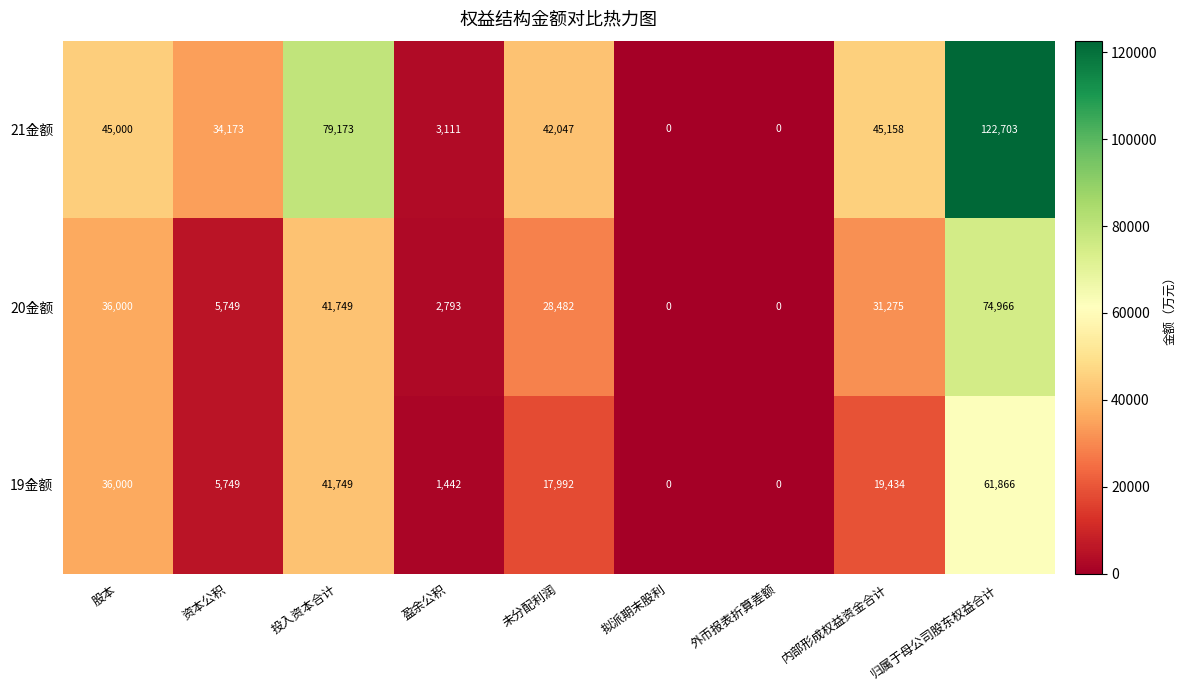

The 20金额 series shows 46741 at 未分配利润. True or false?

False